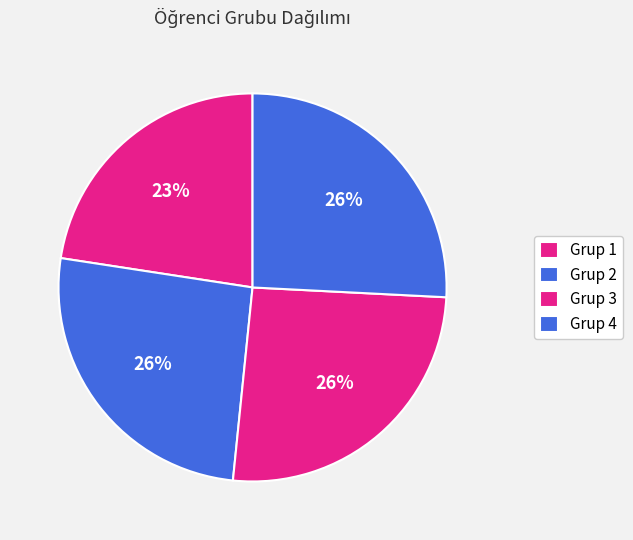

True or false: Grup 4 accounts for 26% of the total.

True